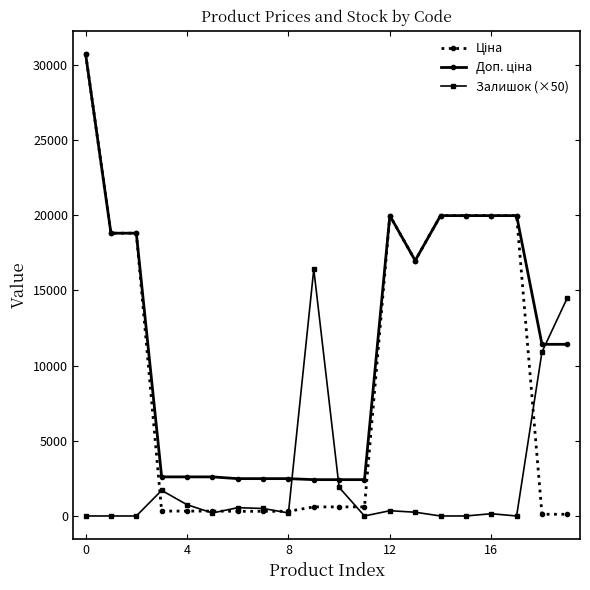

What is the greatest value displayed?

30717.1